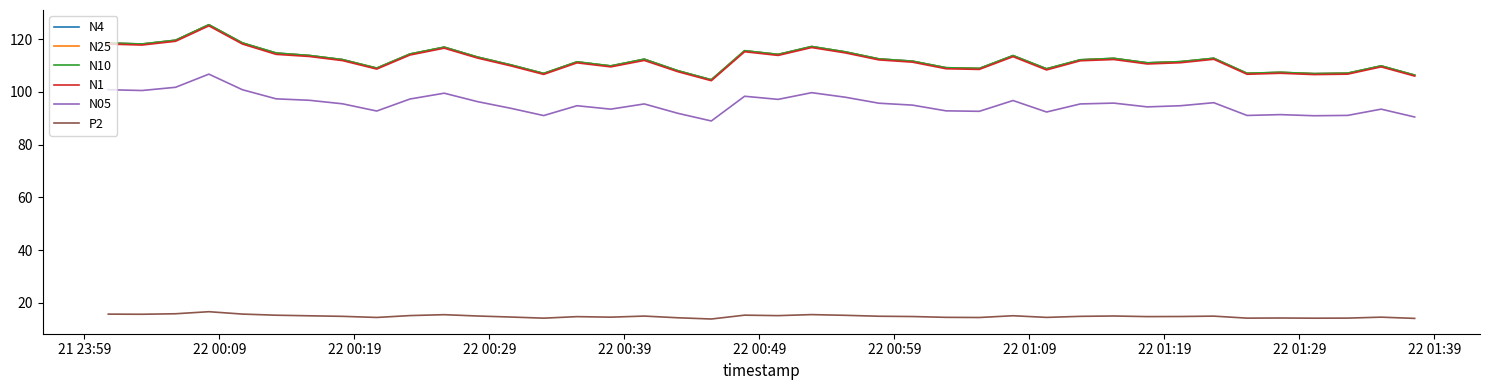

What is the average value of the N25 series?

112.2